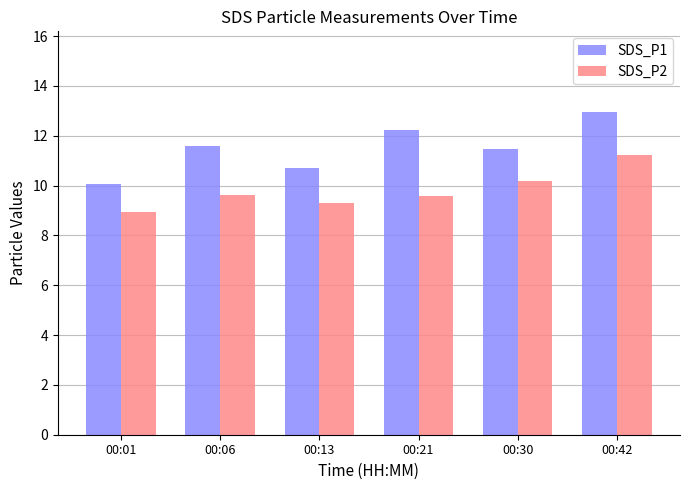

Which label corresponds to the smallest value in the chart?

00:01